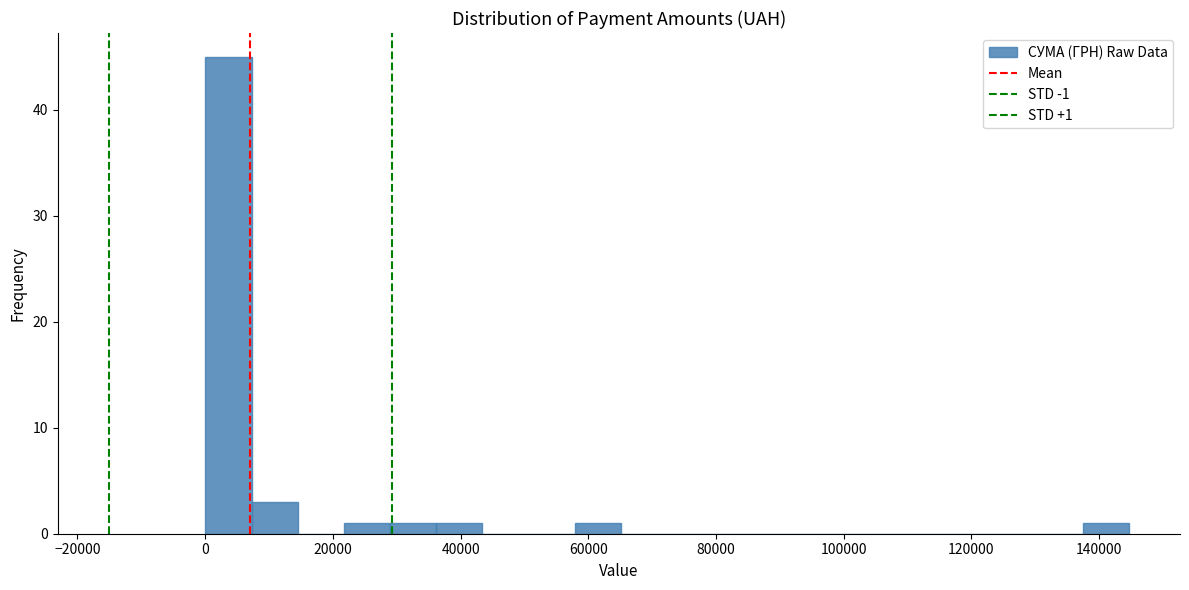

Read against the x-axis, roughly where is the centre of the tallest bar?

4000